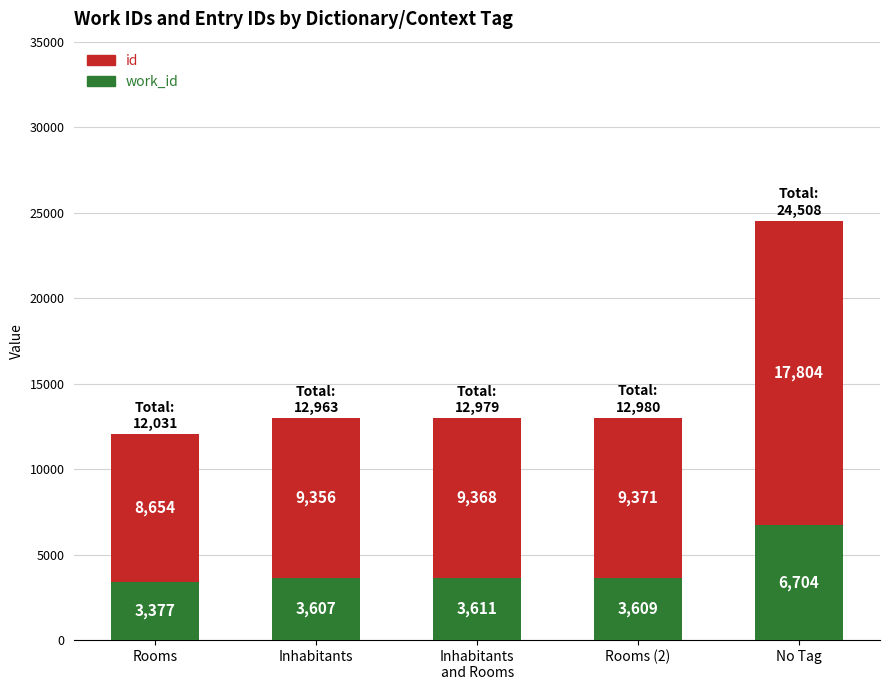

How many data points does each series have?

5